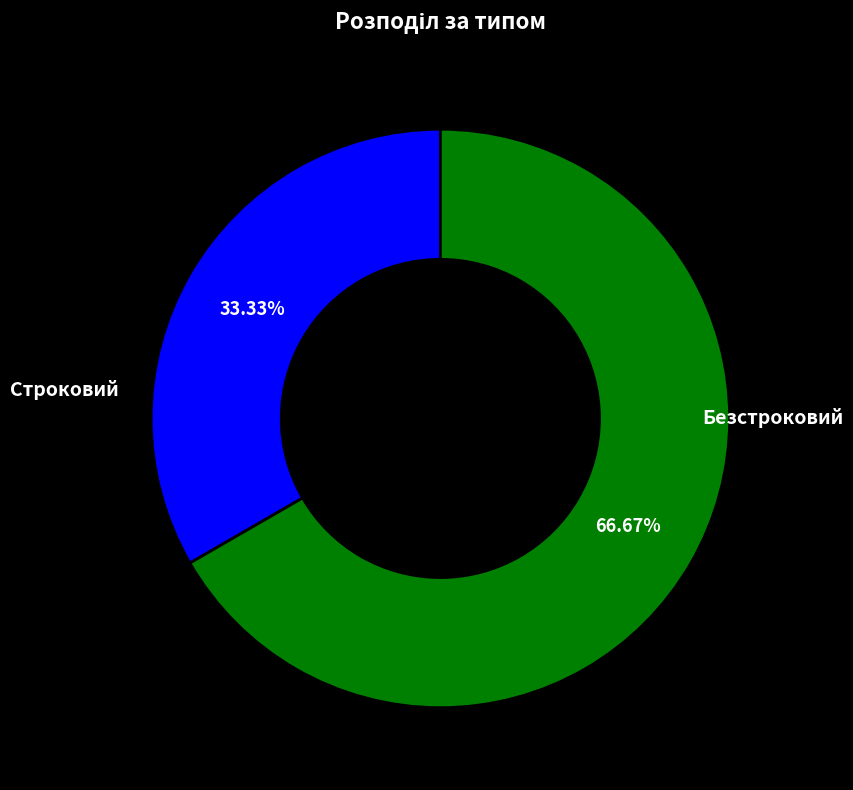

Is there a majority slice in this chart?

Yes